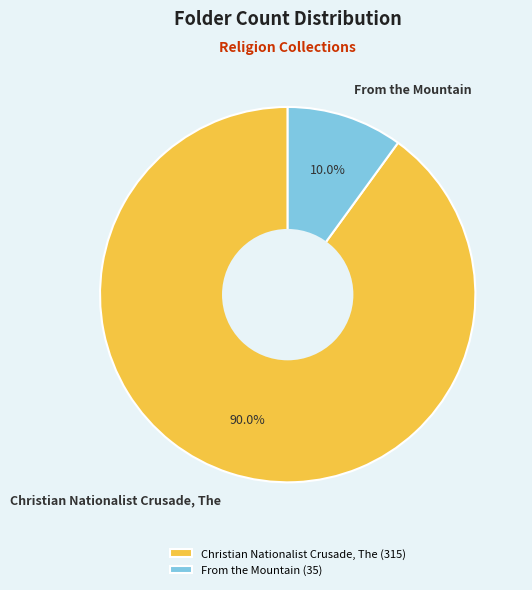

What portion of the pie excludes Christian Nationalist Crusade, The?

10.0%